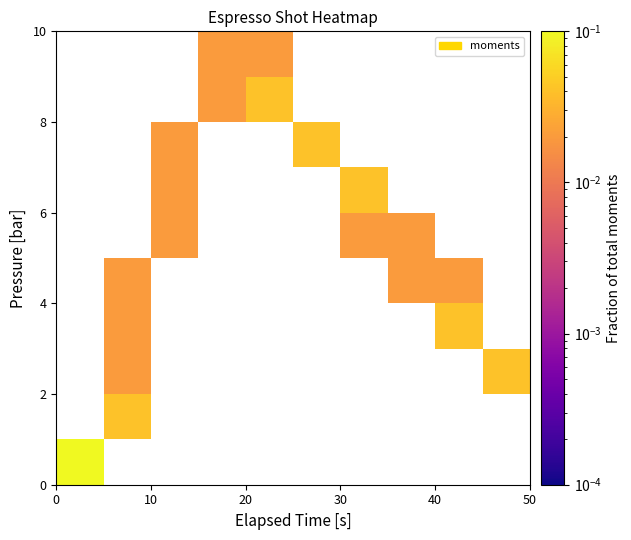

At how many categories does at least one series exceed 0?

10